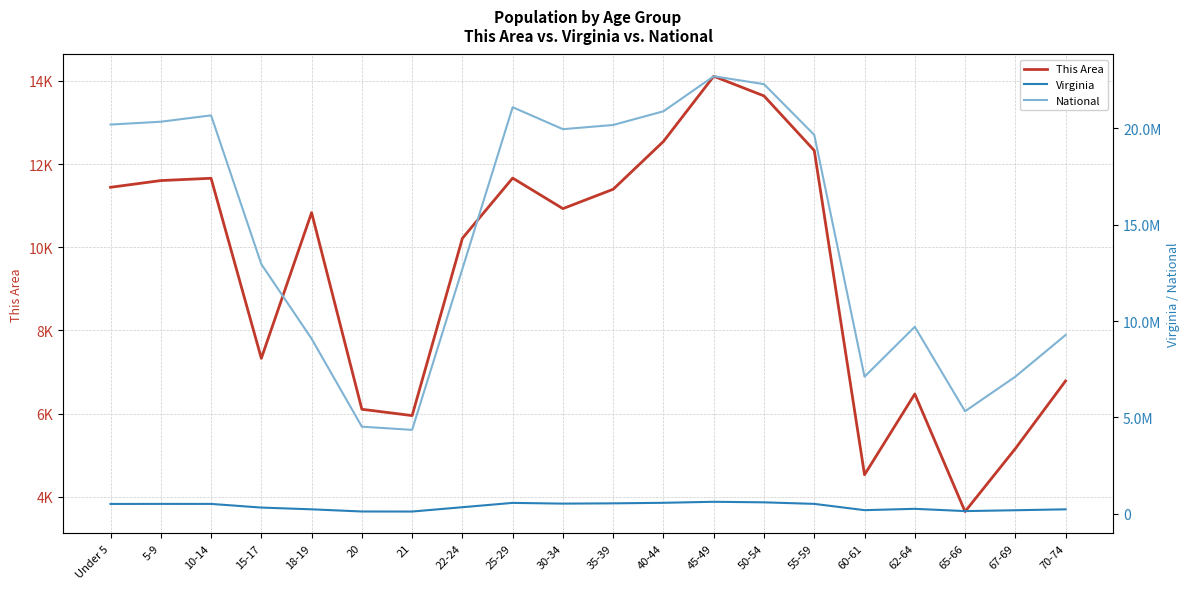

In This Area, how many points are higher than both neighbors (excluding endpoints)?

5